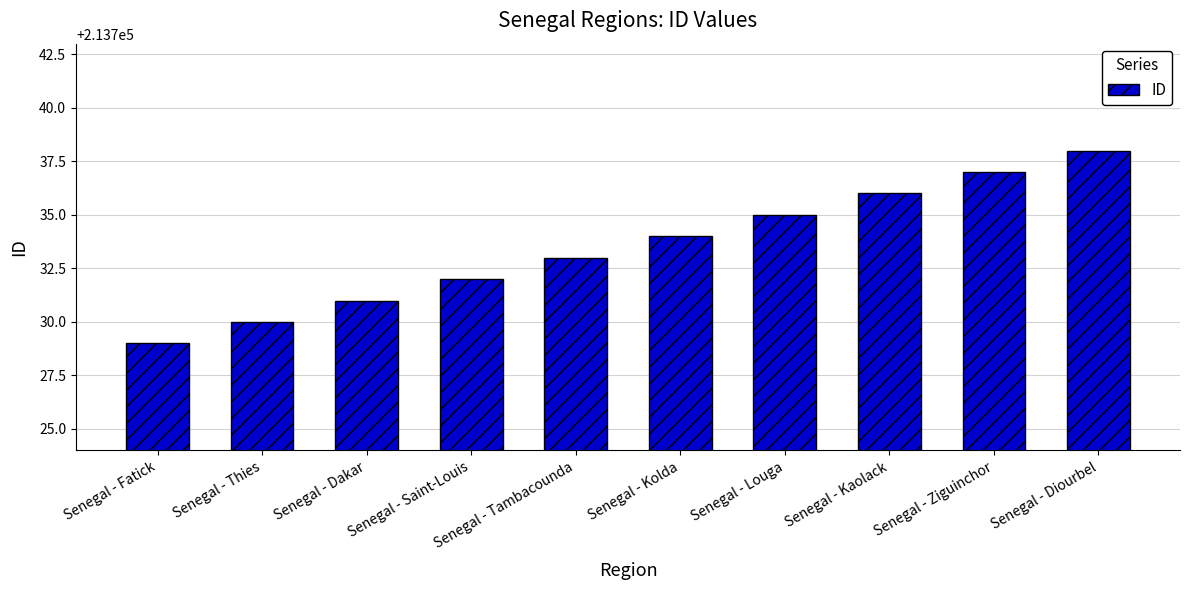

Does the chart contain stacked bars?

No